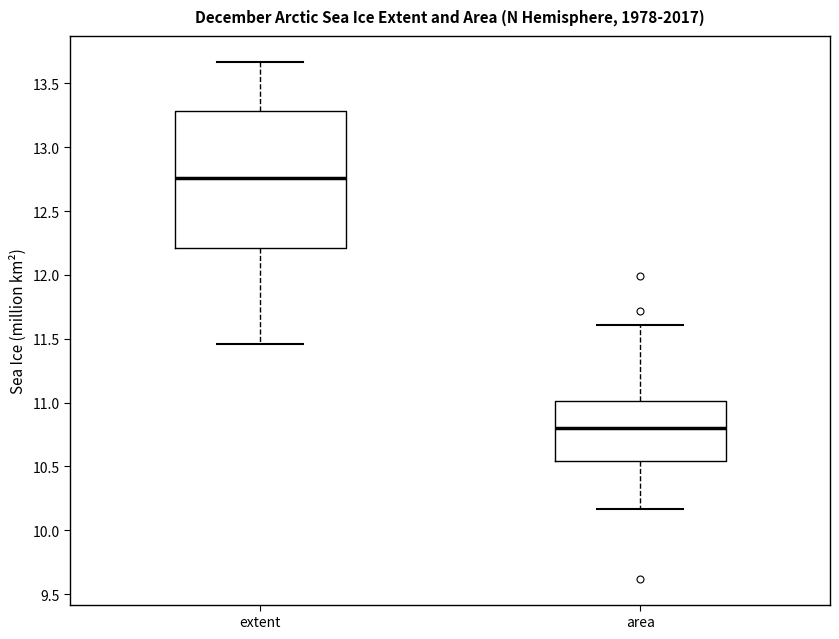

Comparing the boxes themselves (not the whiskers), which one is the tallest?

extent